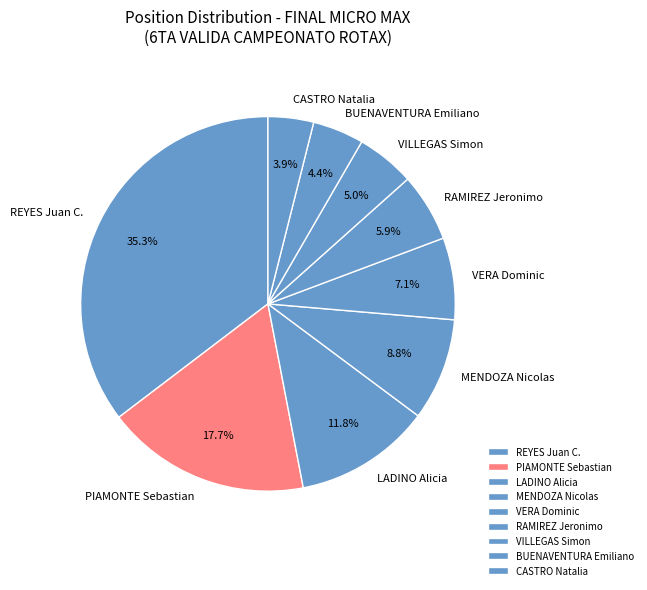

Which category has the biggest portion of the pie?

REYES Juan C.